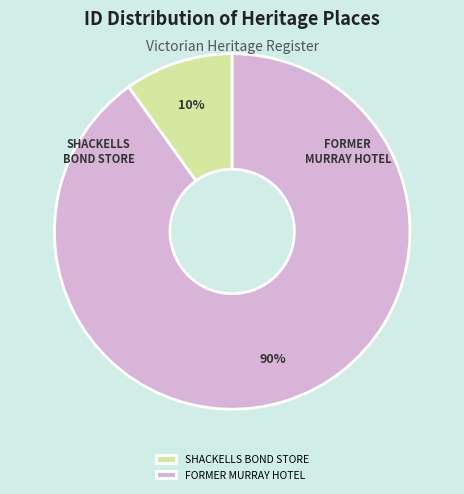

Between SHACKELLS BOND STORE and FORMER MURRAY HOTEL, which is larger?

FORMER MURRAY HOTEL